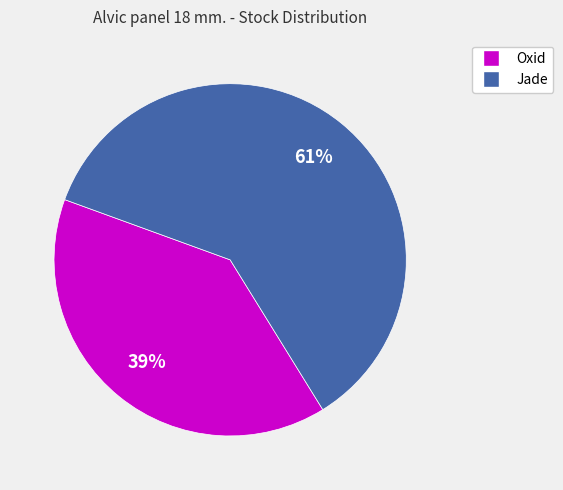

Count the number of slices in the pie.

2